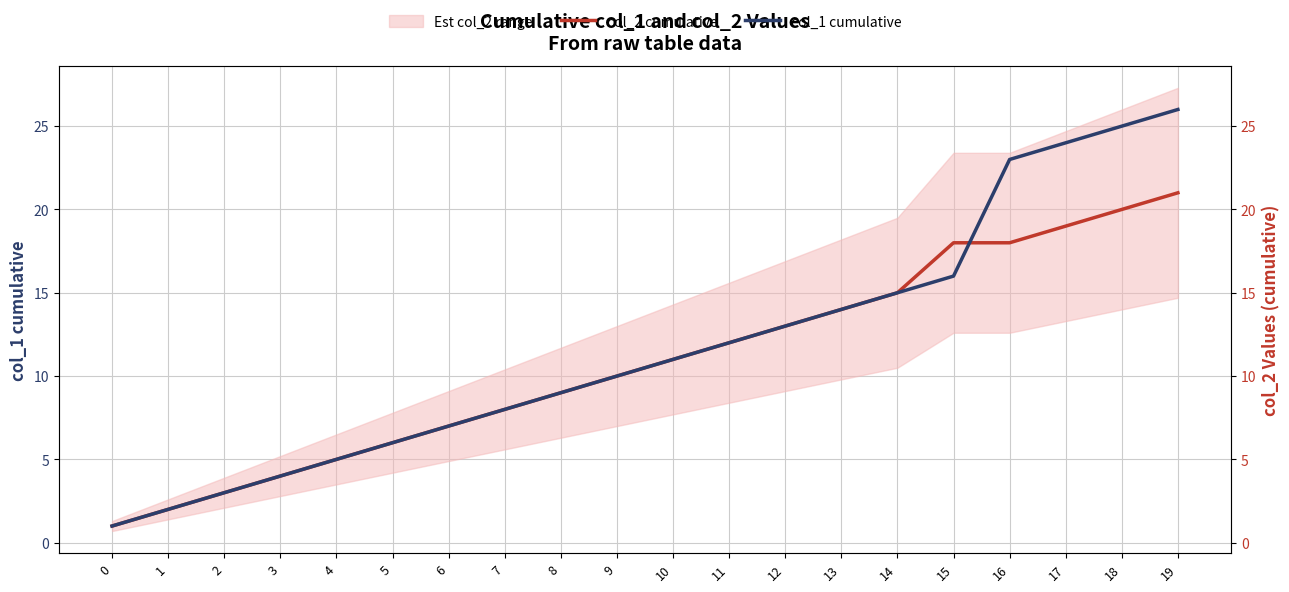

Is it true that col_2 cumulative equals 19 at 17?

True